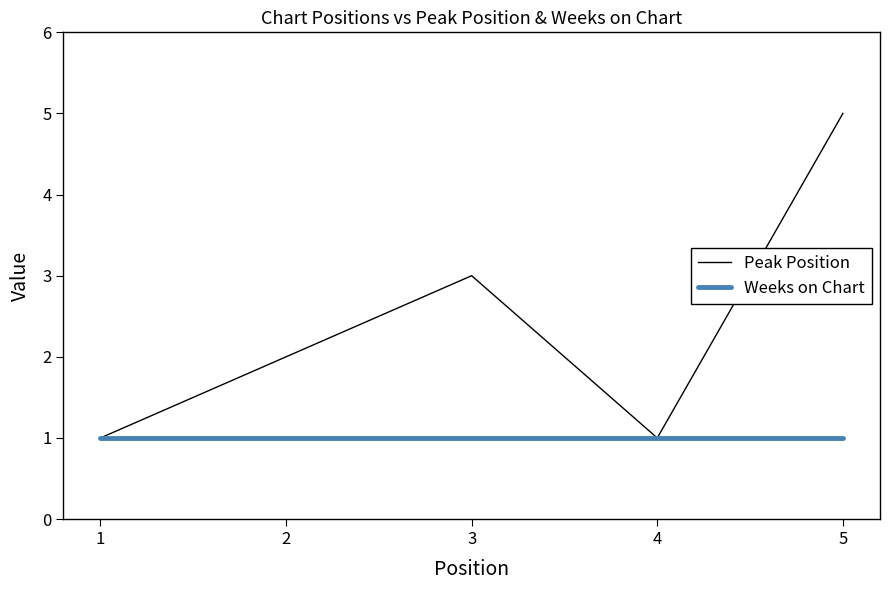

Which series has the largest total across all categories?

Peak Position